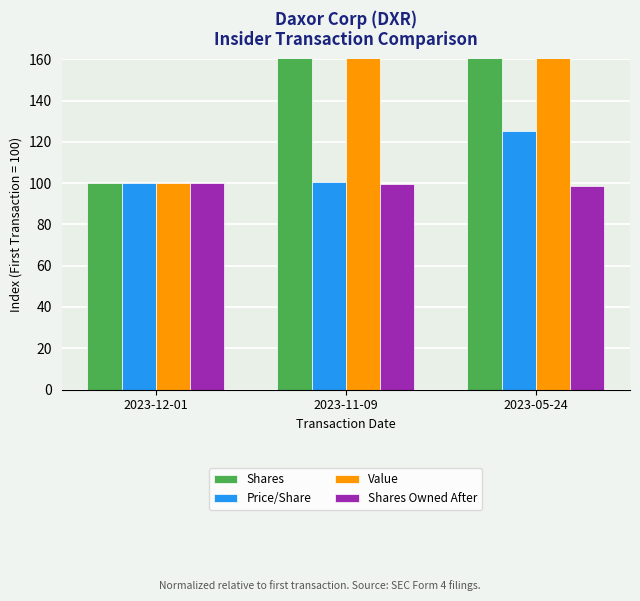

The Value series shows 312.5 at 2023-05-24. True or false?

True